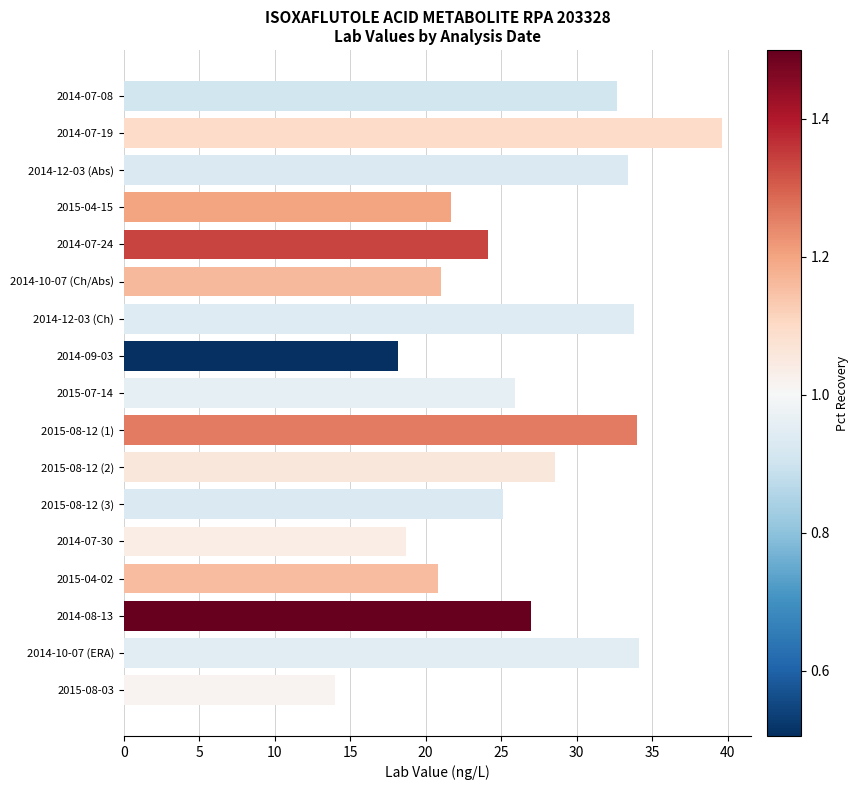

What is the sum of all values?

452.7